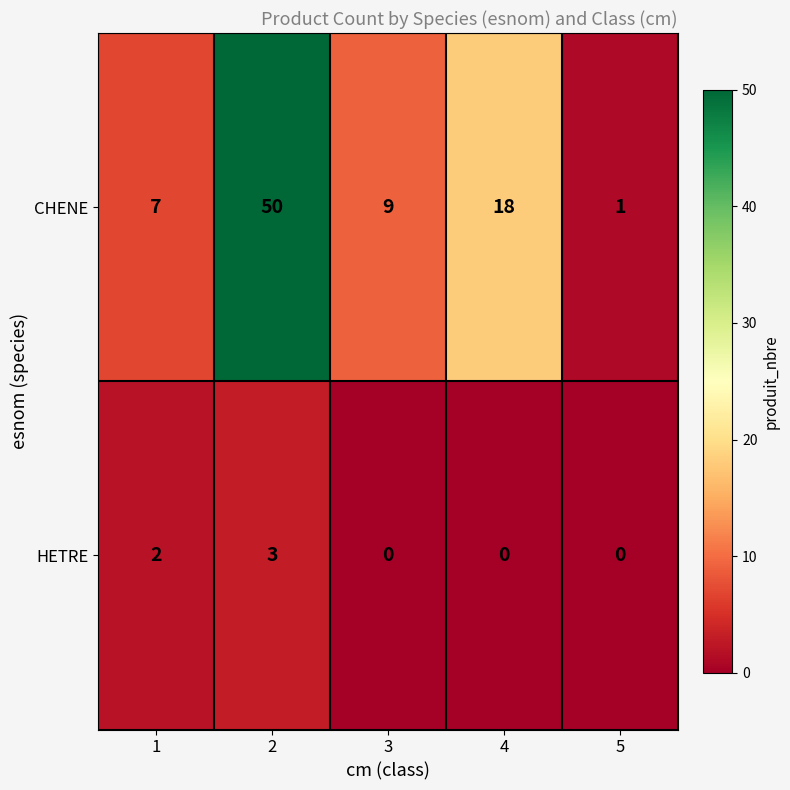

Which series has the largest total across all categories?

CHENE